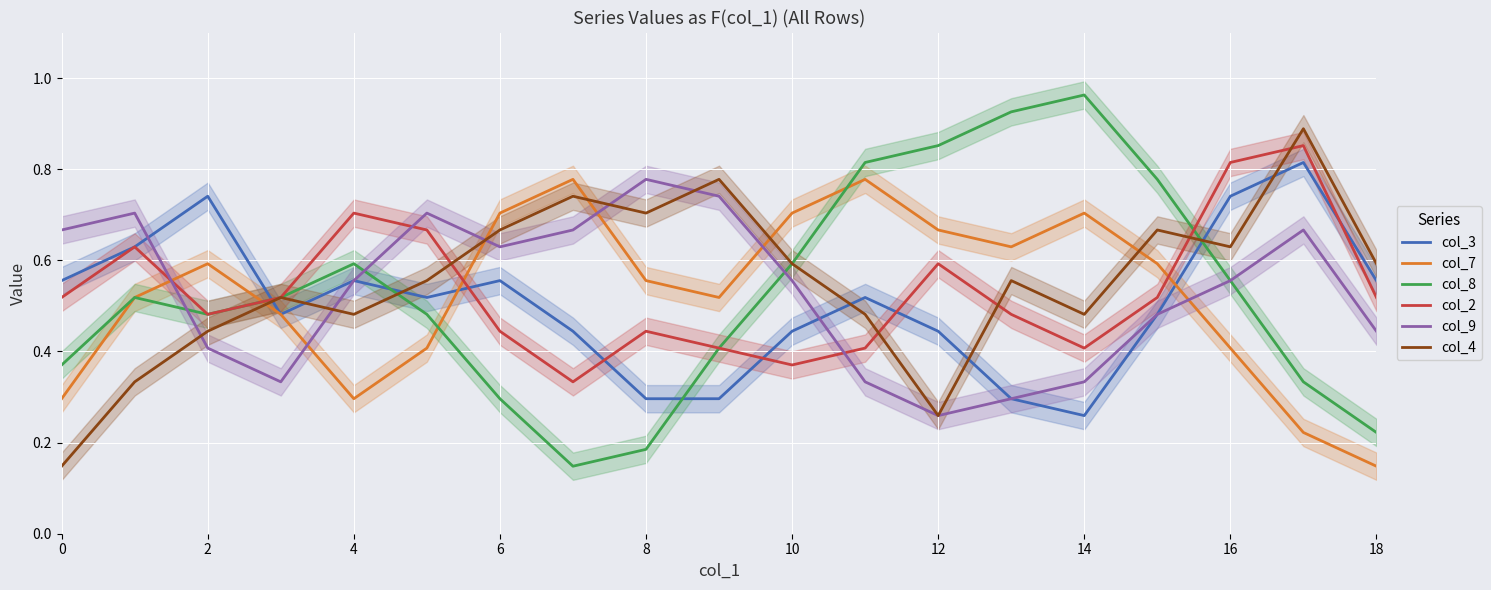

What is the minimum value shown in the chart?

0.1